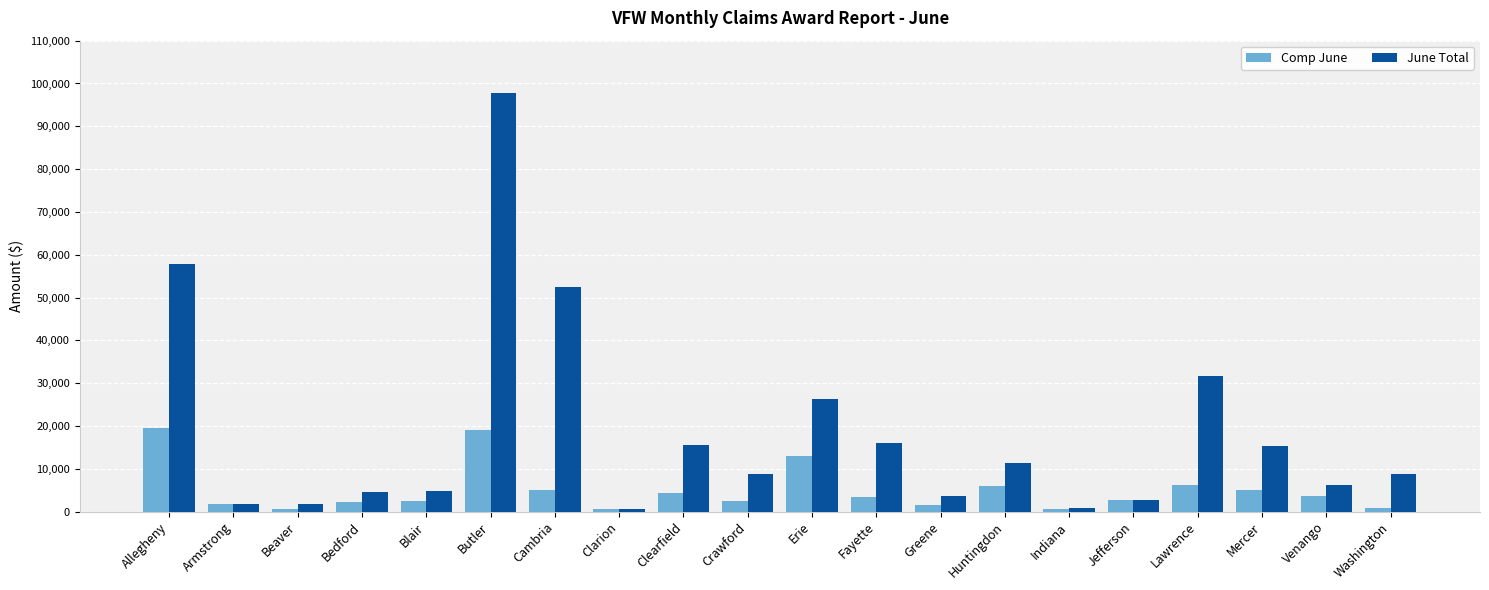

What is the difference between the highest and lowest values at Beaver?

1156